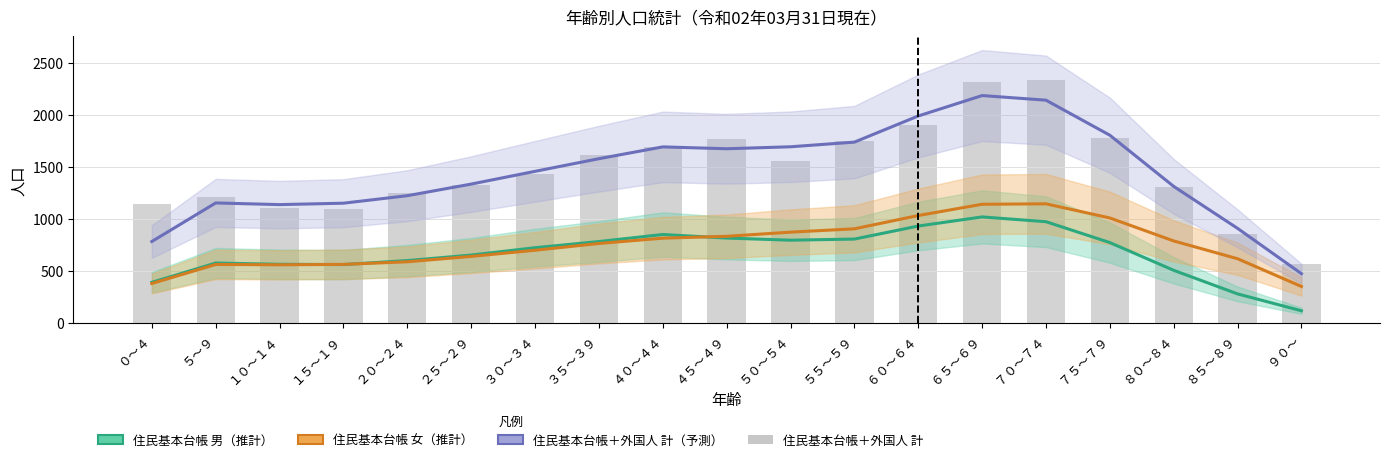

Which series has the largest total across all categories?

住民基本台帳＋外国人 計